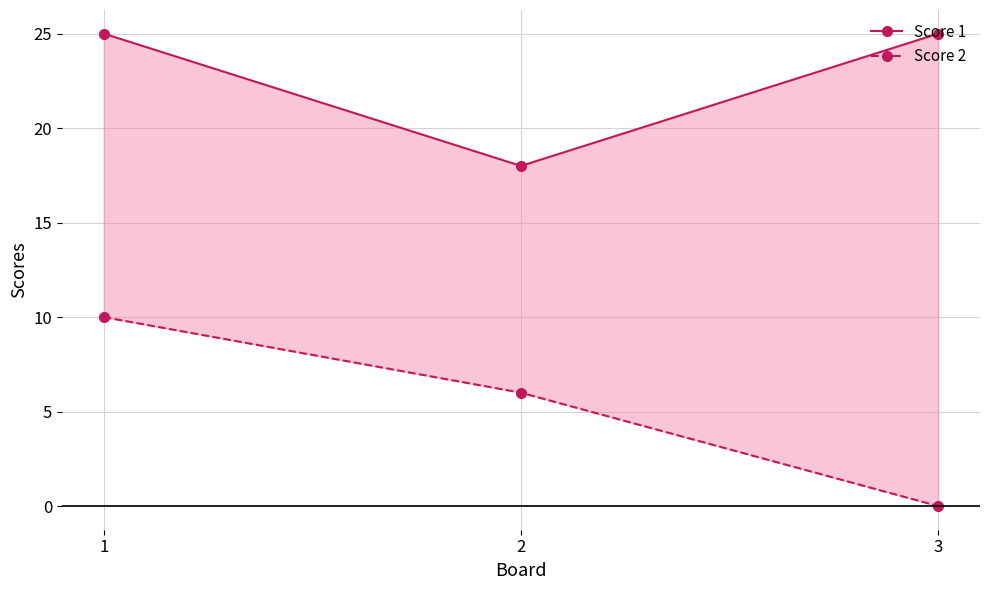

List the labels in order of Score 1 value, largest first.

1, 3, 2